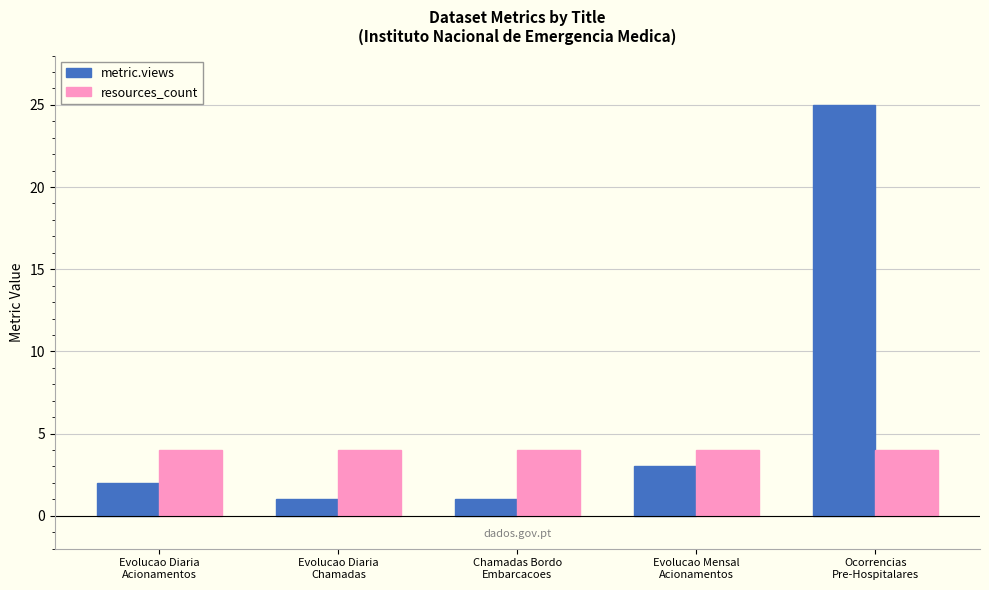

What is the label of the 3rd bar from the left?

Chamadas Bordo
Embarcacoes